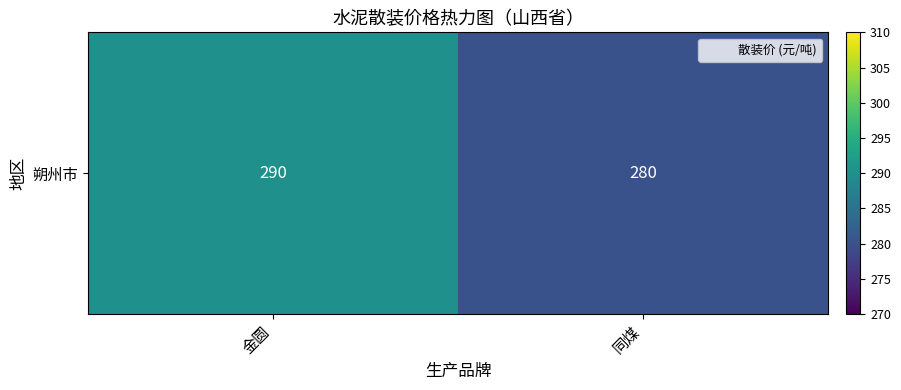

The value at 同煤 is 173. True or false?

False